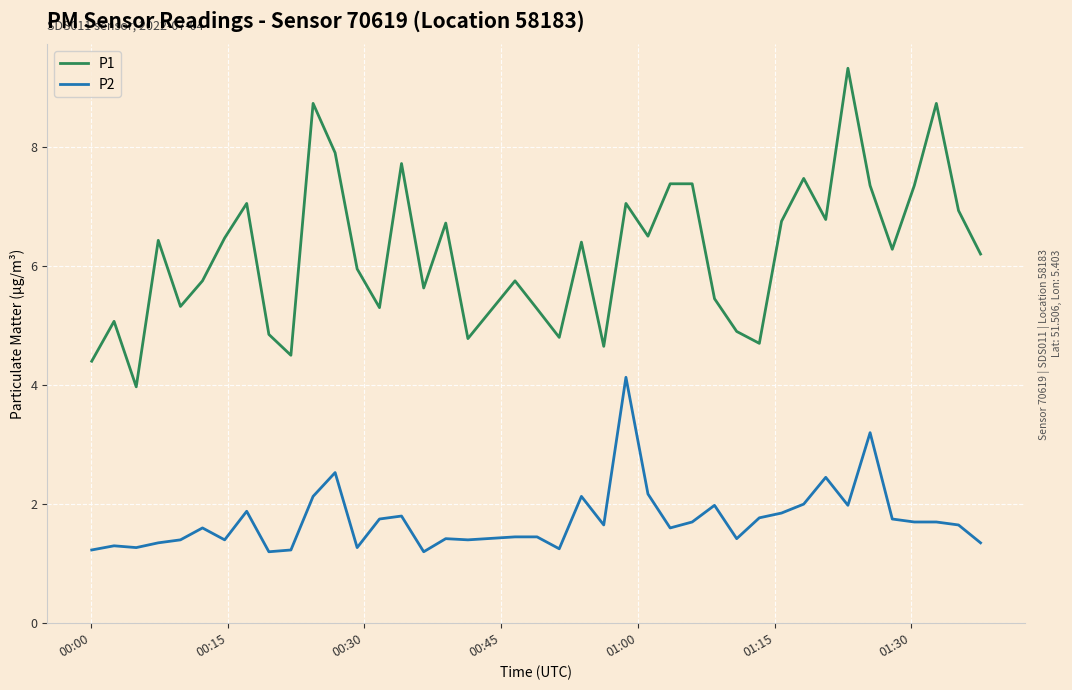

What is the smallest value displayed?

1.2